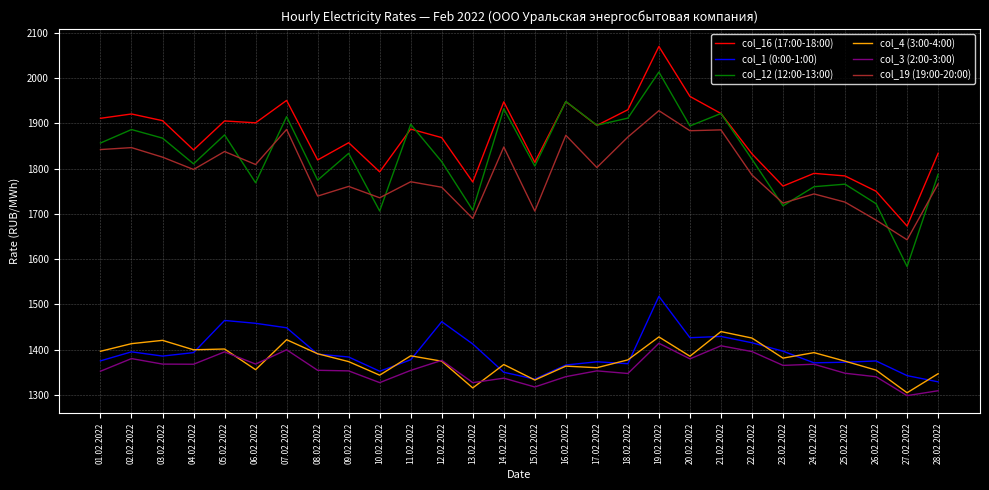

What is the sum of all col_19 (19:00-20:00) values?

50166.4